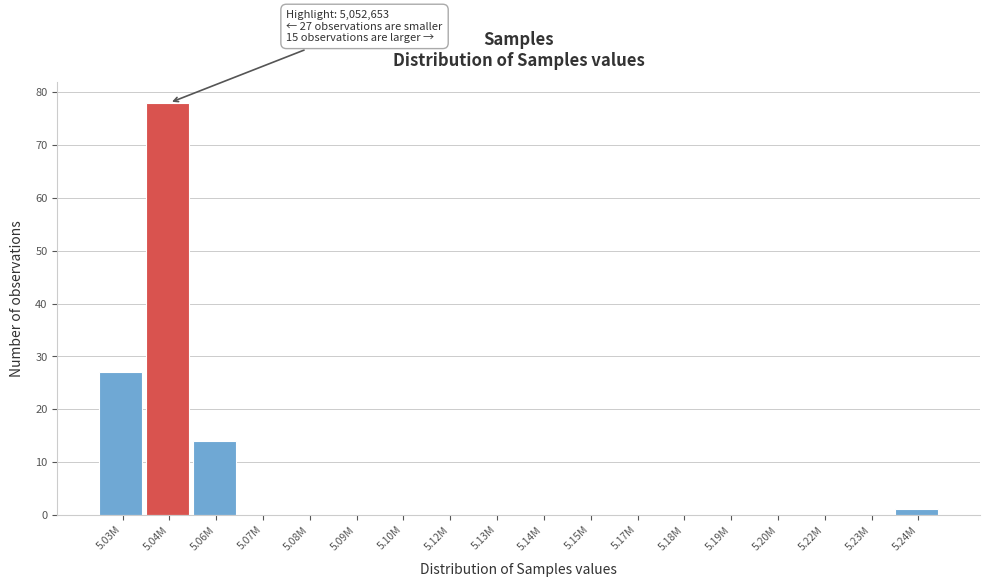

Reading left to right, list all the values displayed in this chart.

5.03M=27	5.04M=78	5.06M=14	5.07M=0	5.08M=0	5.09M=0	5.10M=0	5.12M=0	5.13M=0	5.14M=0	5.15M=0	5.17M=0	5.18M=0	5.19M=0	5.20M=0	5.22M=0	5.23M=0	5.24M=1